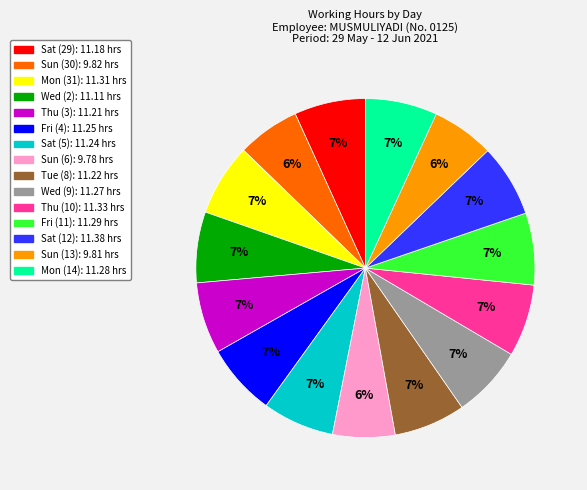

Combined, do Sat (5): 11.24 hrs and Mon (14): 11.28 hrs account for over 50%?

No